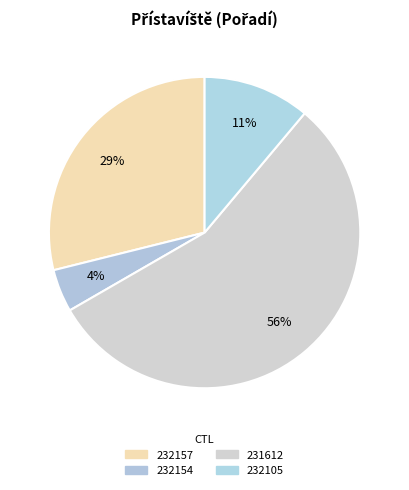

How many slices are in this pie chart?

4